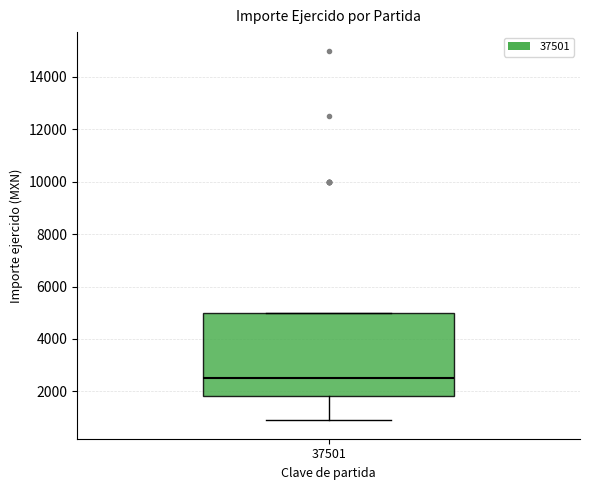

Transcribe this box plot: give where the median line is, the range the box spans, and where the two whiskers end, as read against the y-axis. The values are not printed on the chart, so give them approximately, as read against the axis.

median 2600, box 1800 to 5000, whiskers 1000 to 5000